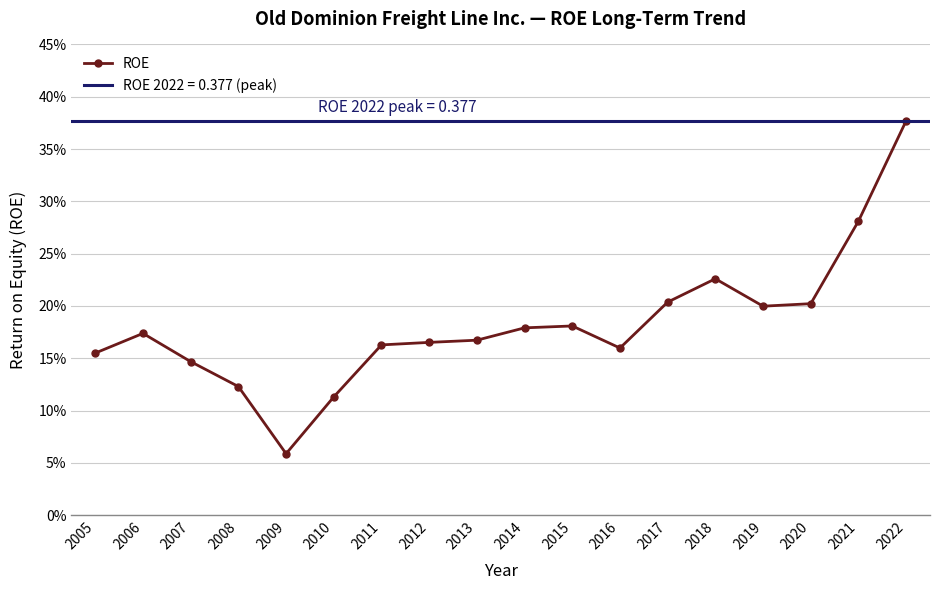

Rank the categories by value from highest to lowest.

2022, 2021, 2018, 2017, 2020, 2019, 2015, 2014, 2006, 2013, 2012, 2011, 2016, 2005, 2007, 2008, 2010, 2009